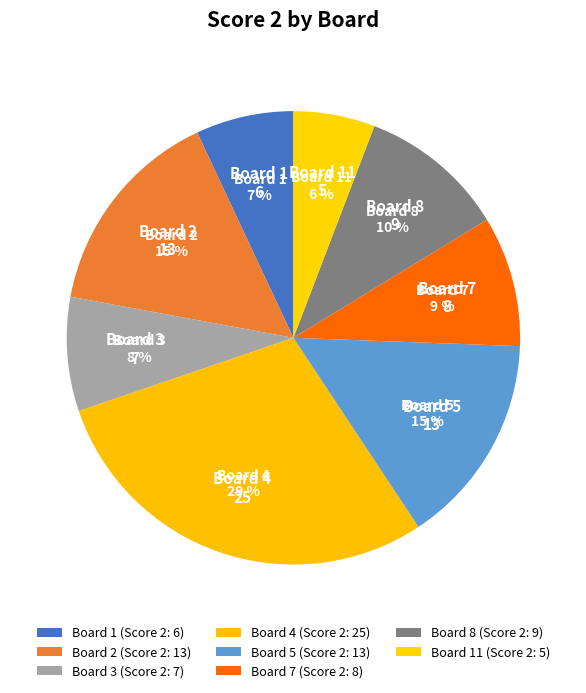

How many segments does this pie chart have?

8